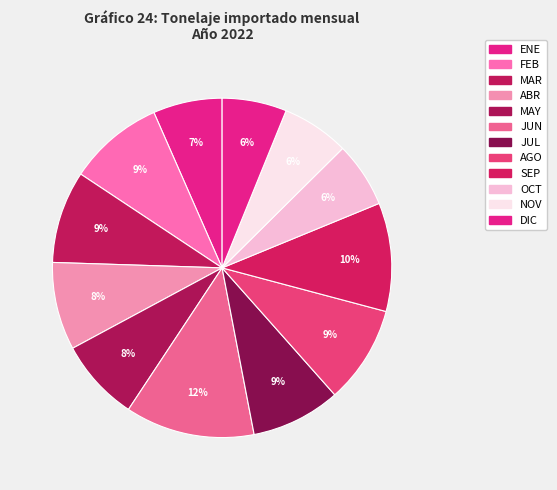

How many segments does this pie chart have?

12